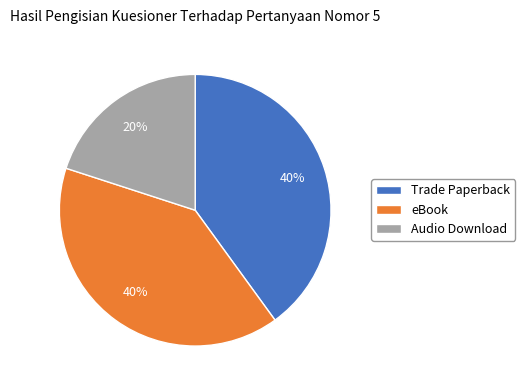

The eBook slice represents 40% of the pie. True or false?

True